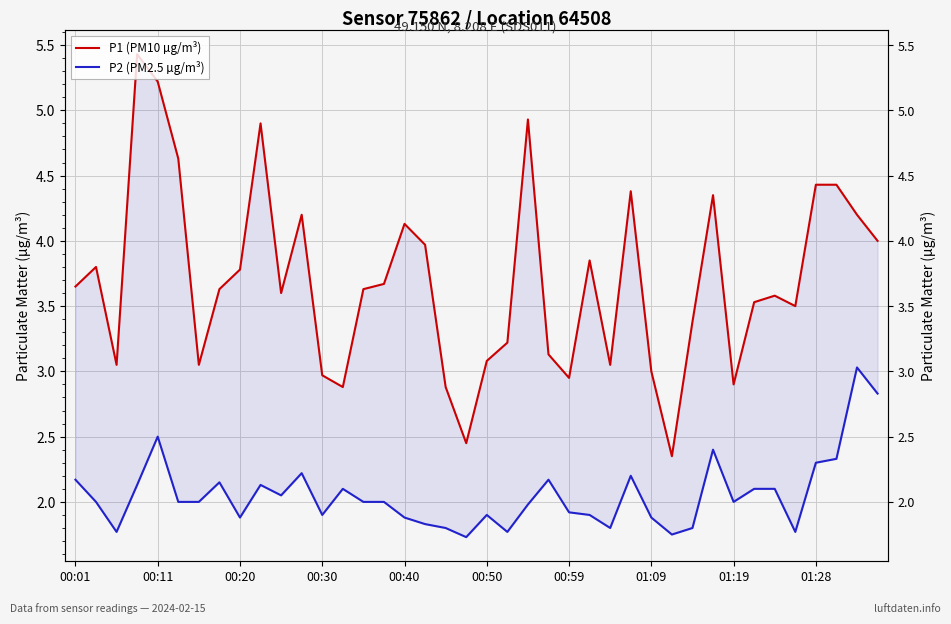

How many distinct data groups are displayed?

2